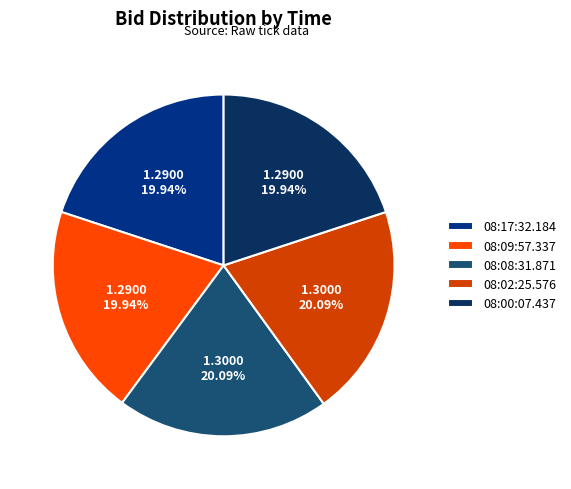

What percentage is the 08:09:57.337 slice, to the nearest percent?

20%